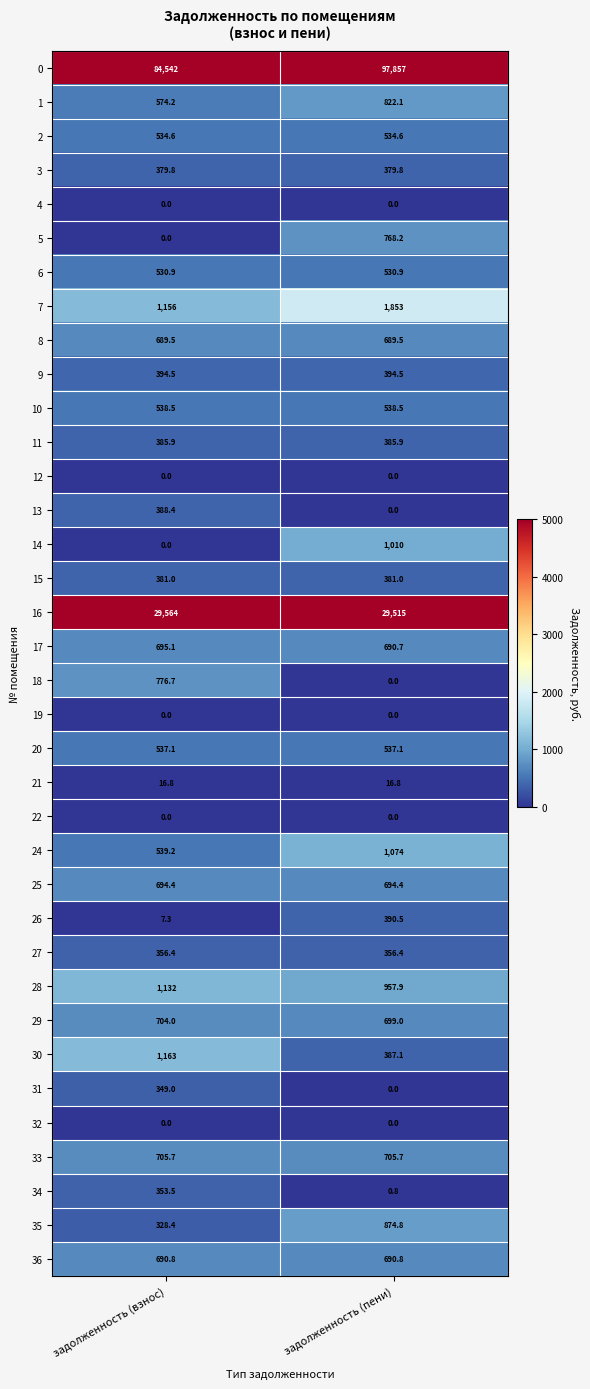

What is the spread (max minus min) of values at задолженность (пени)?

97857.0